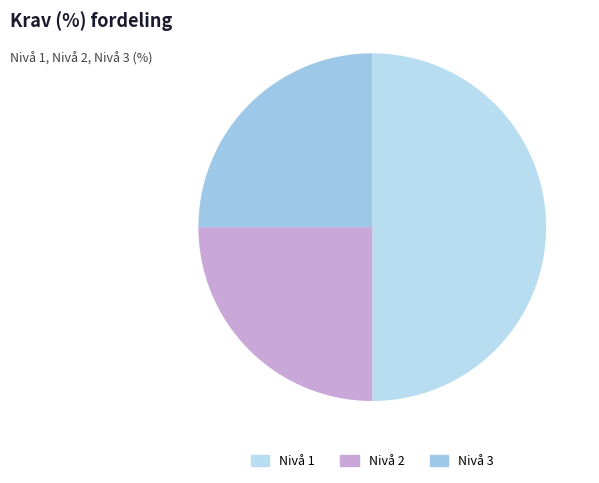

How many slices are in this pie chart?

3